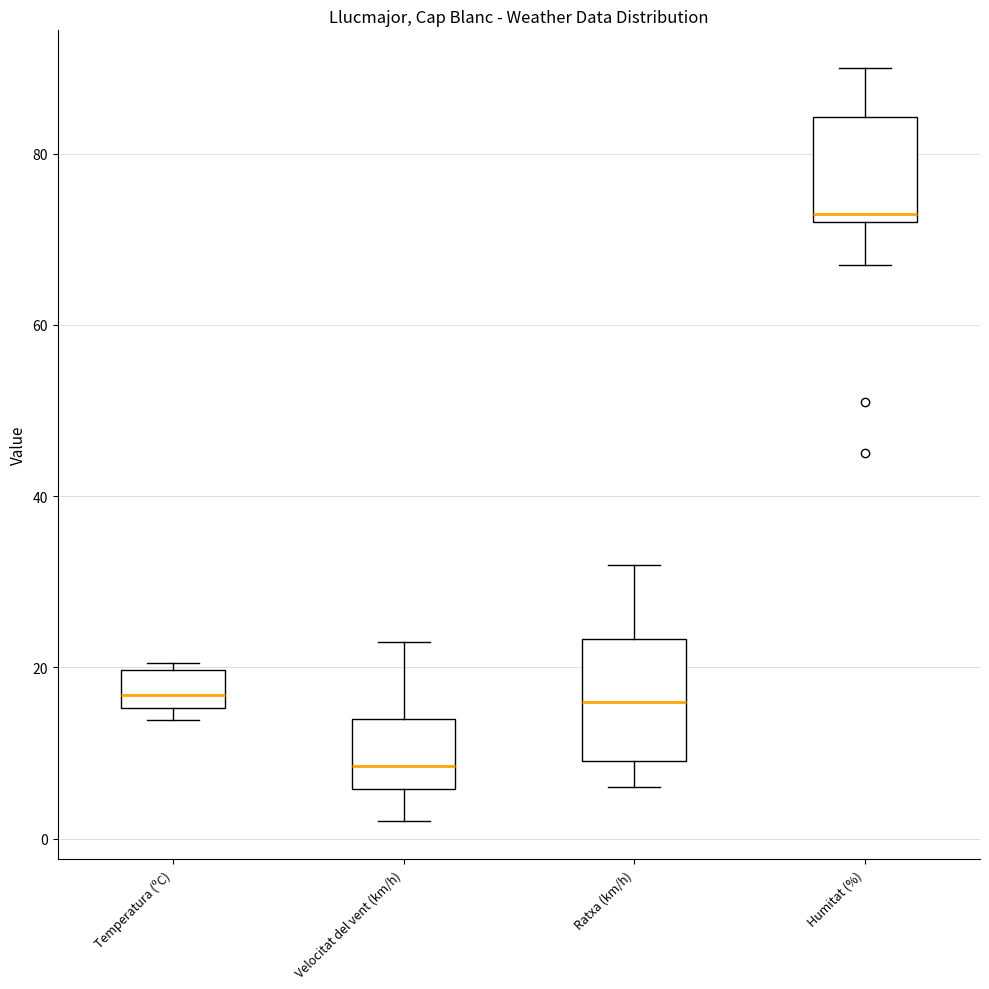

Where is the upper edge of the box for Humitat (%) on the y-axis? The values are not printed on the chart, so give them approximately, as read against the axis.

84